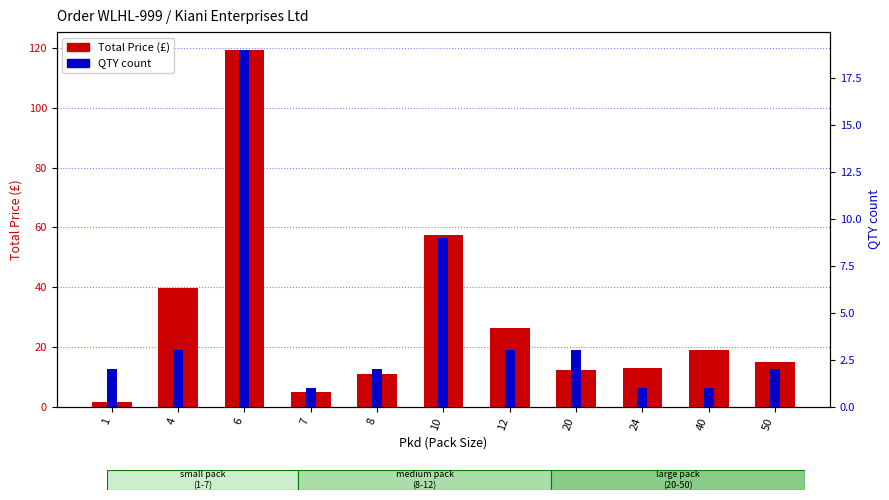

What is the difference between the QTY count values at 20 and 8?

1.0